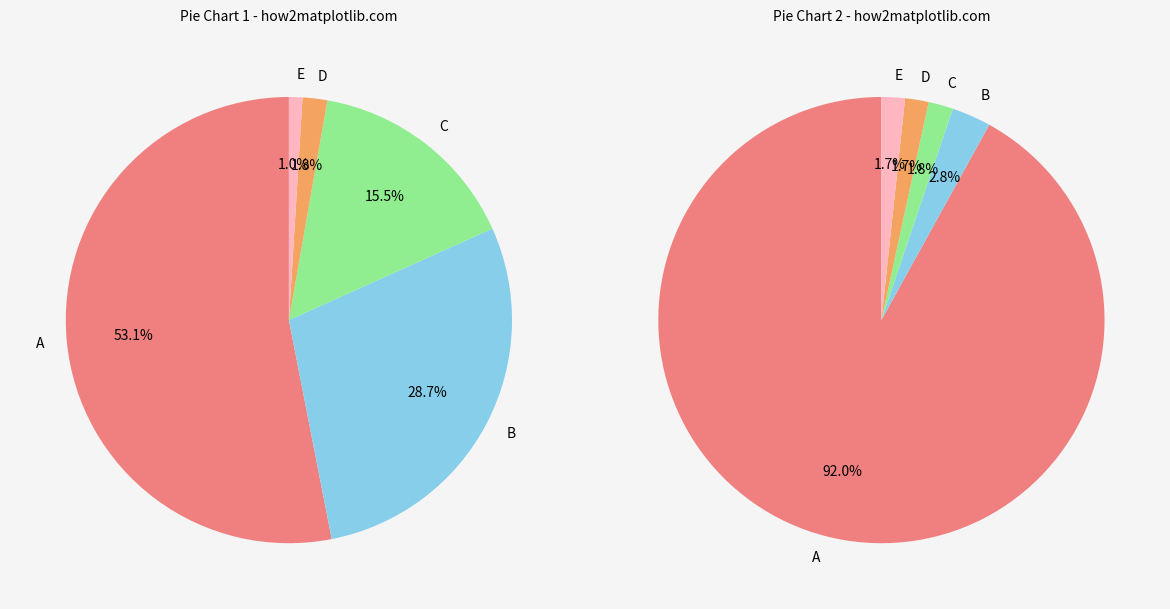

Is the sum of 4 and 1 greater than half?

No